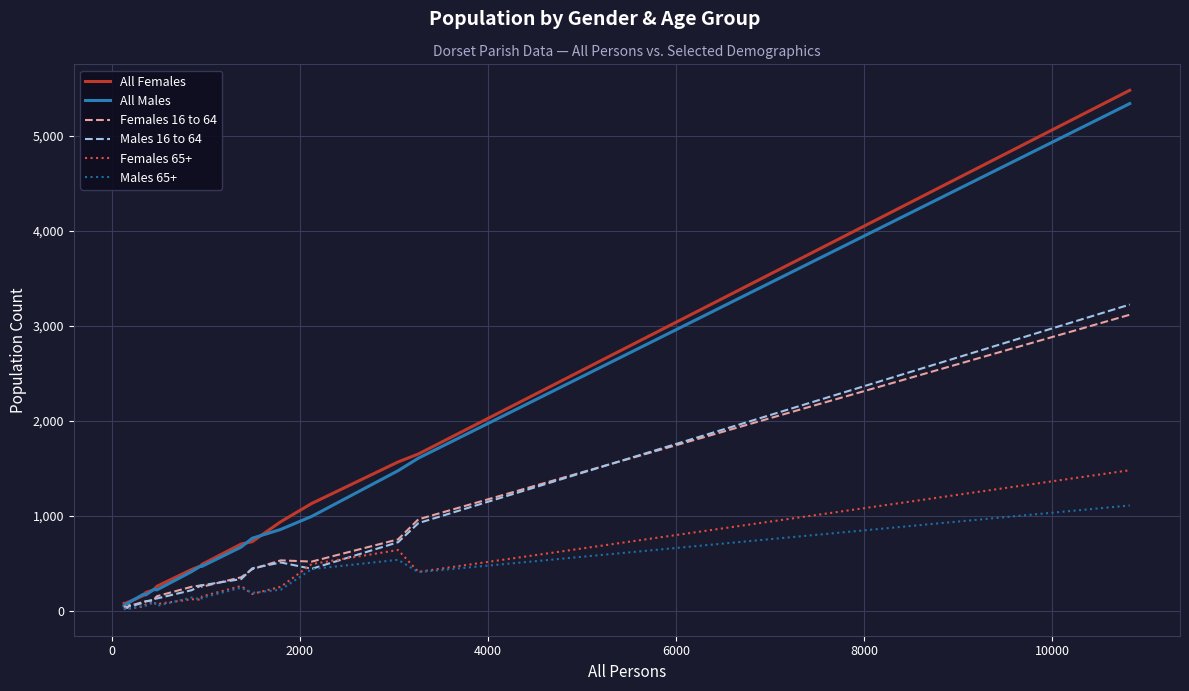

Which series has the widest spread of values?

All Females